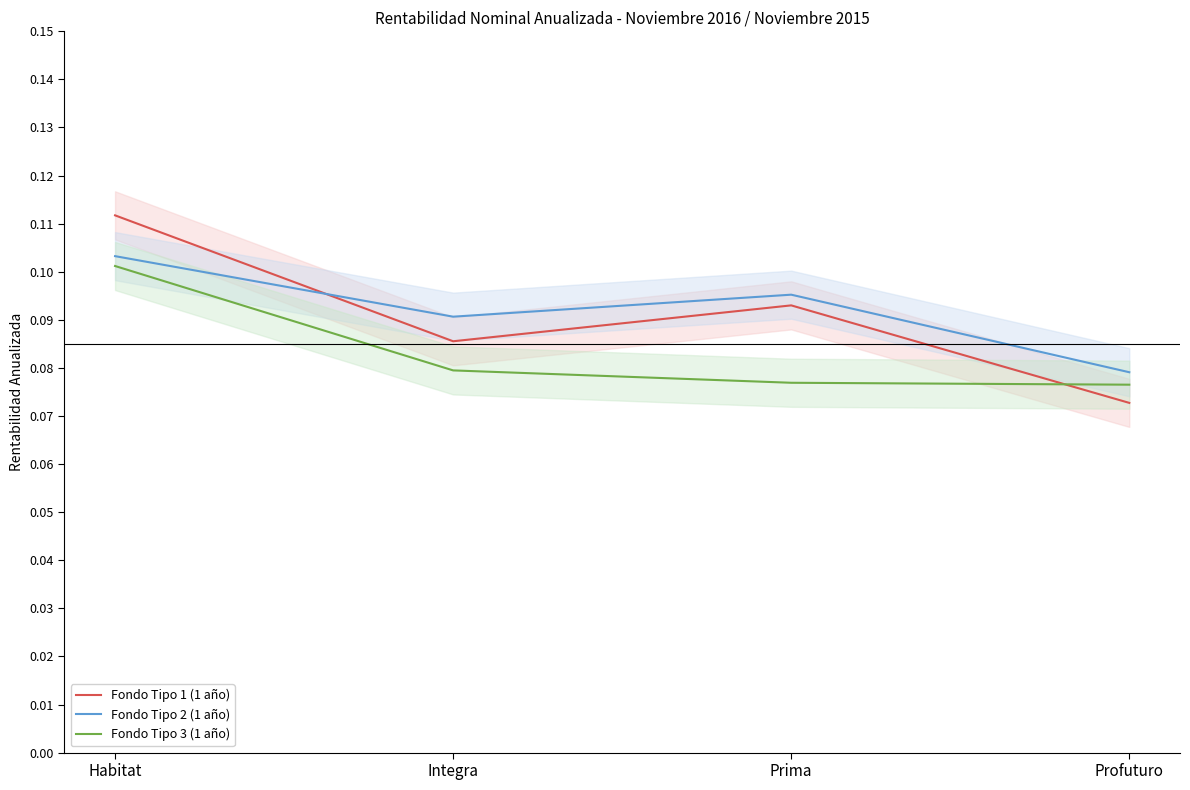

What is the smallest value displayed?

0.1